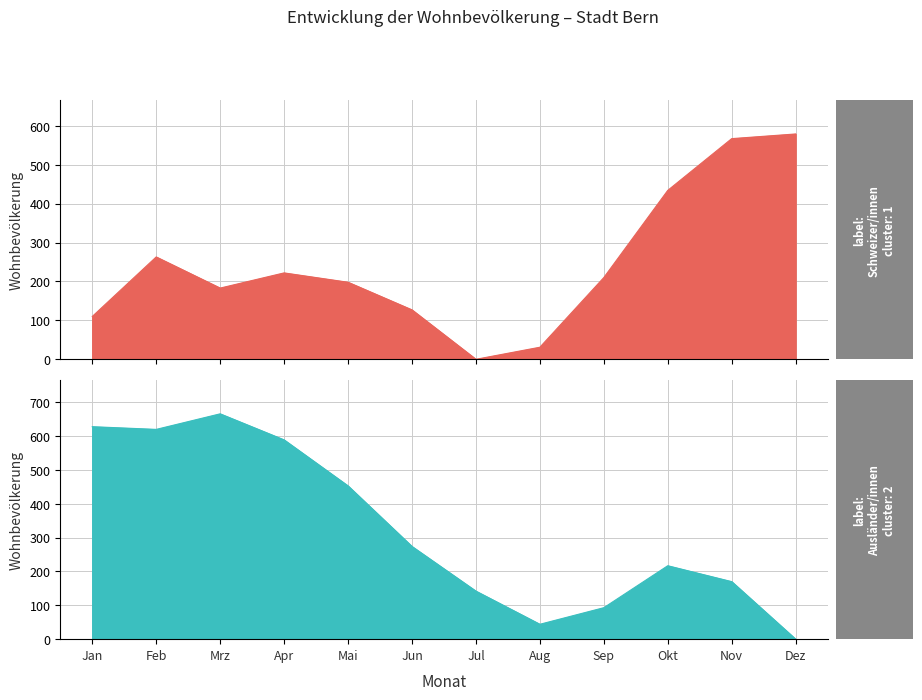

Where do Ausländer/innen and Schweizer/innen first cross each other?

Aug and Sep